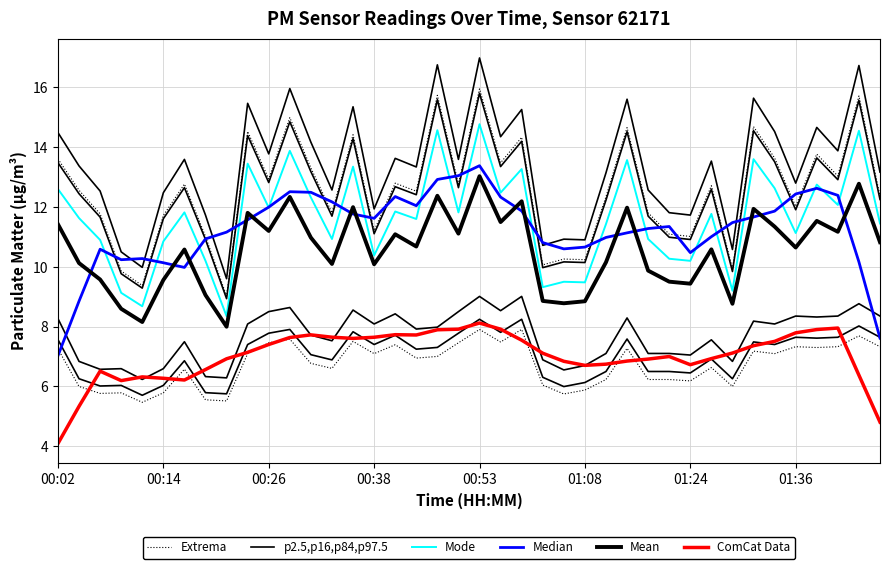

True or false: Mode and ComCat Data intersect in this chart.

False